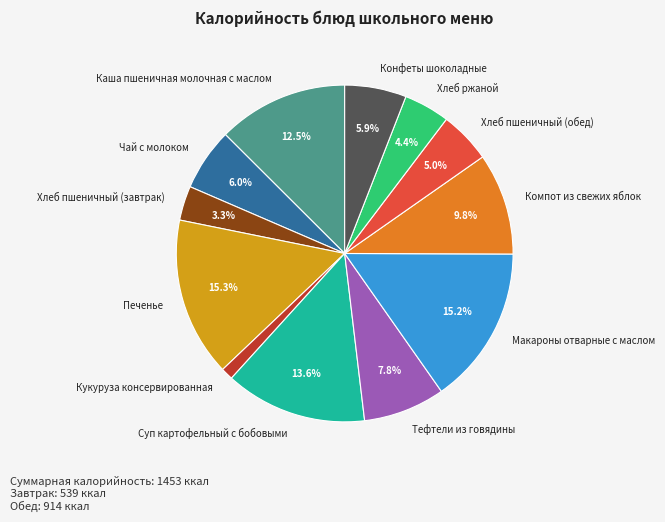

To the nearest percent, what is the difference between the largest and smallest slice percentages?

14%